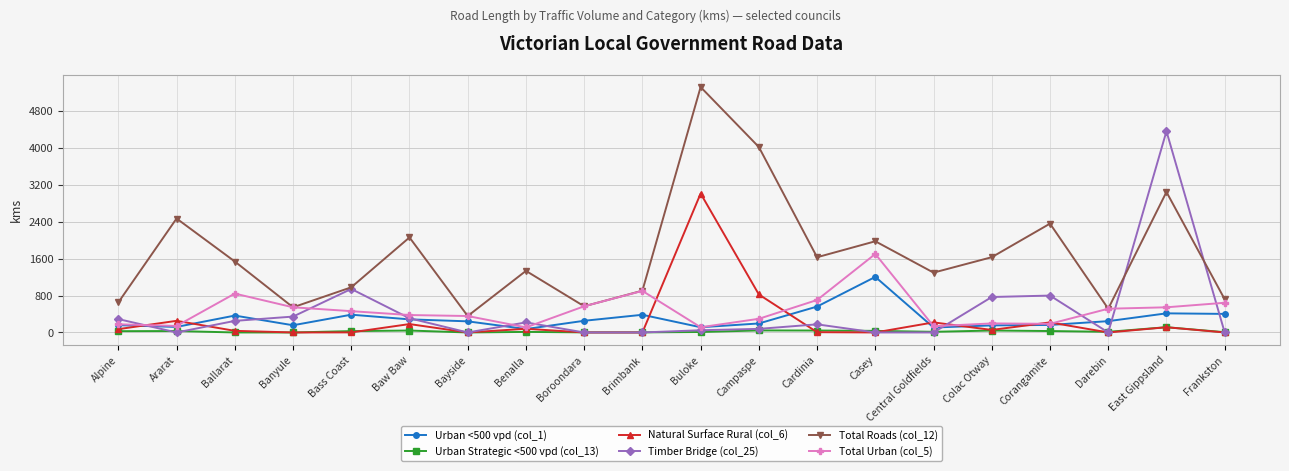

Which series changed the most between Bass Coast and Campaspe?

Total Roads (col_12)